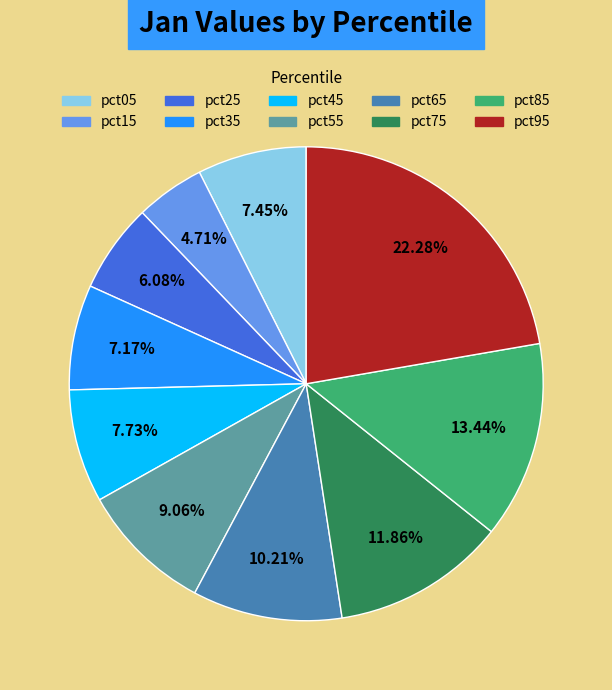

What is the largest slice in the pie chart?

pct95